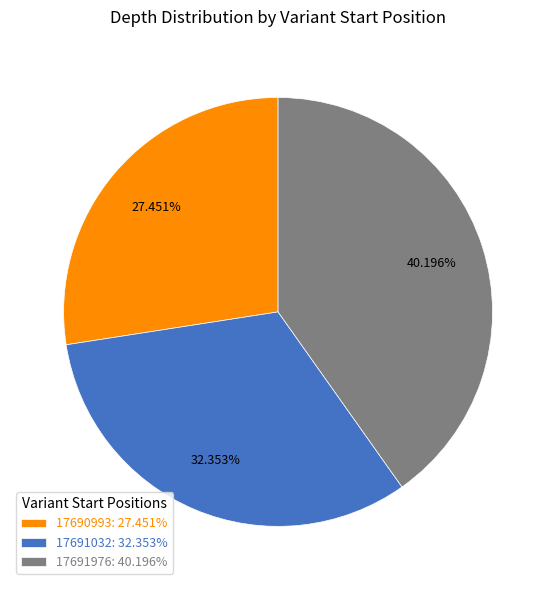

Does 17691032 represent more than half of the total?

No